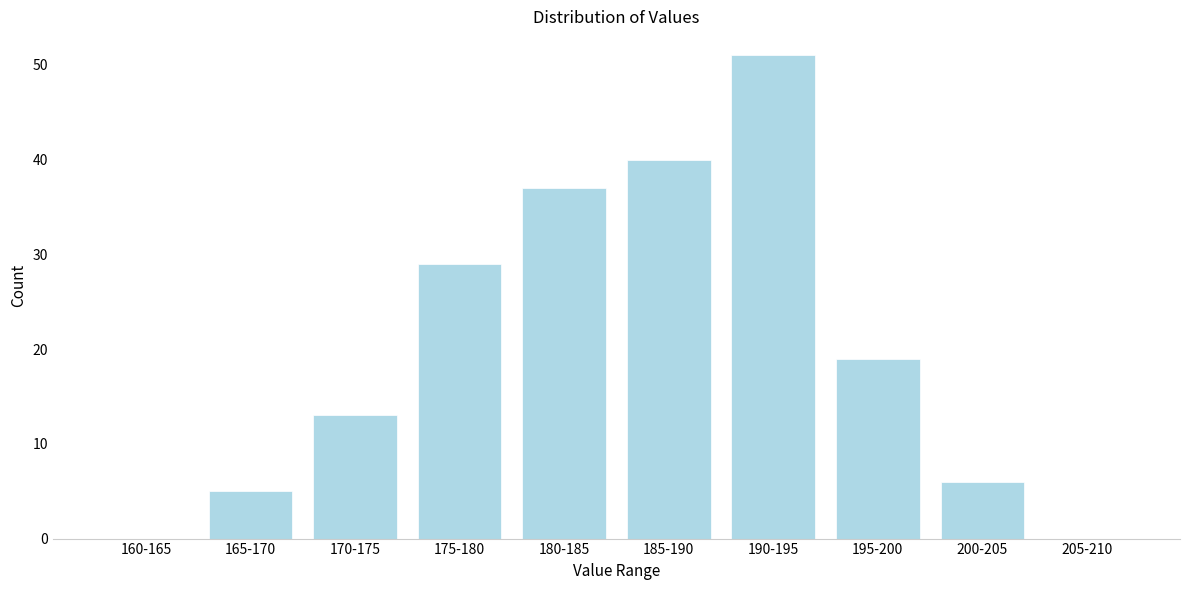

Reading left to right, list all the values displayed in this chart.

160-165=0	165-170=5	170-175=13	175-180=29	180-185=37	185-190=40	190-195=51	195-200=19	200-205=6	205-210=0